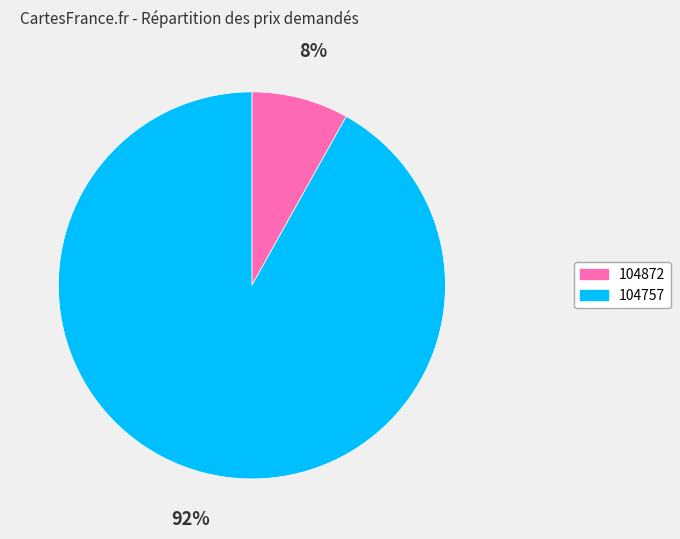

To the nearest percent, what is the average slice percentage?

50%